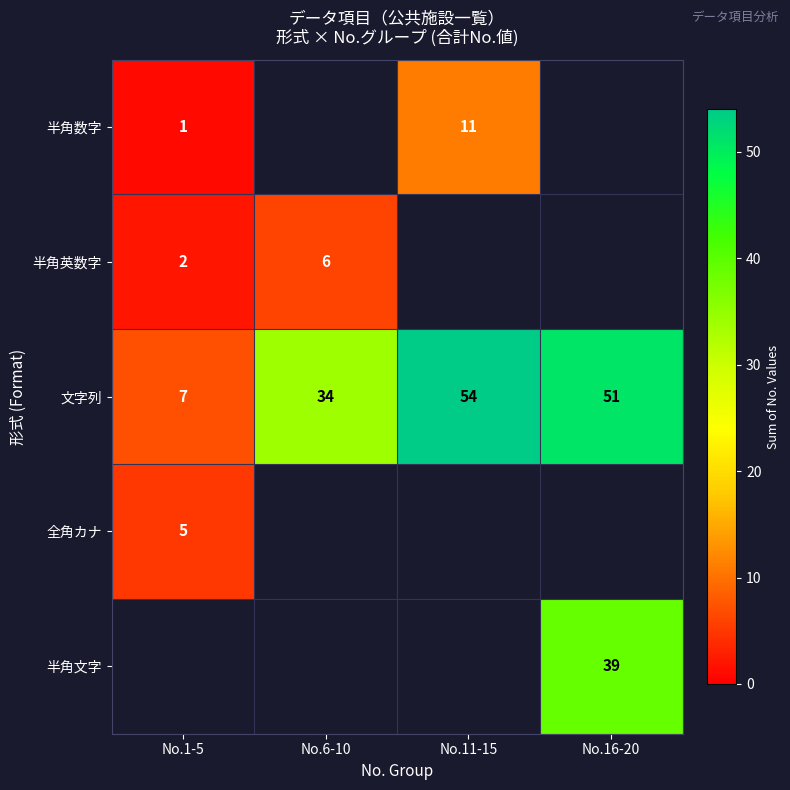

The 半角英数字 series shows 10 at No.6-10. True or false?

False